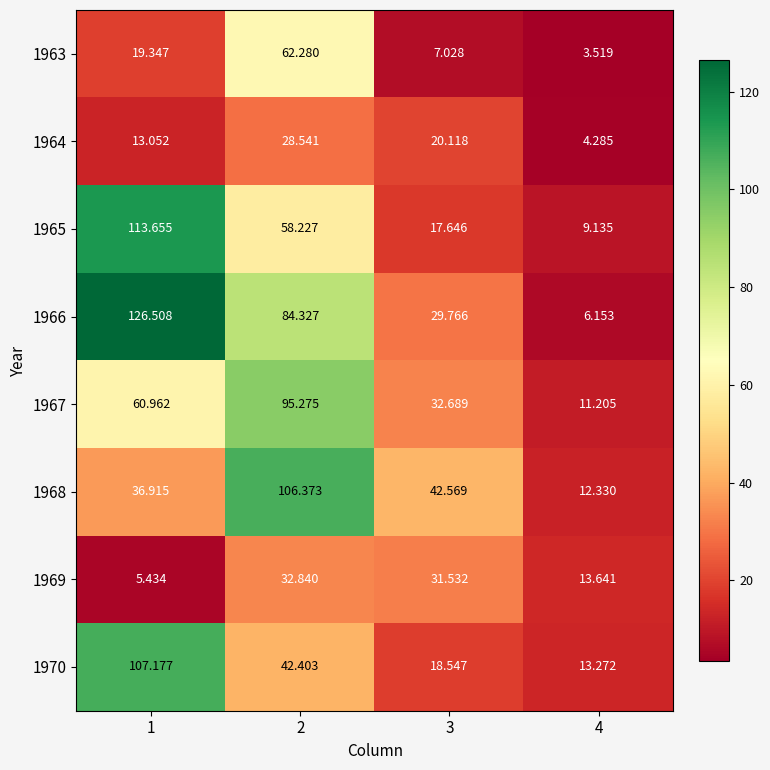

What is the total value across all series at 3?

199.9